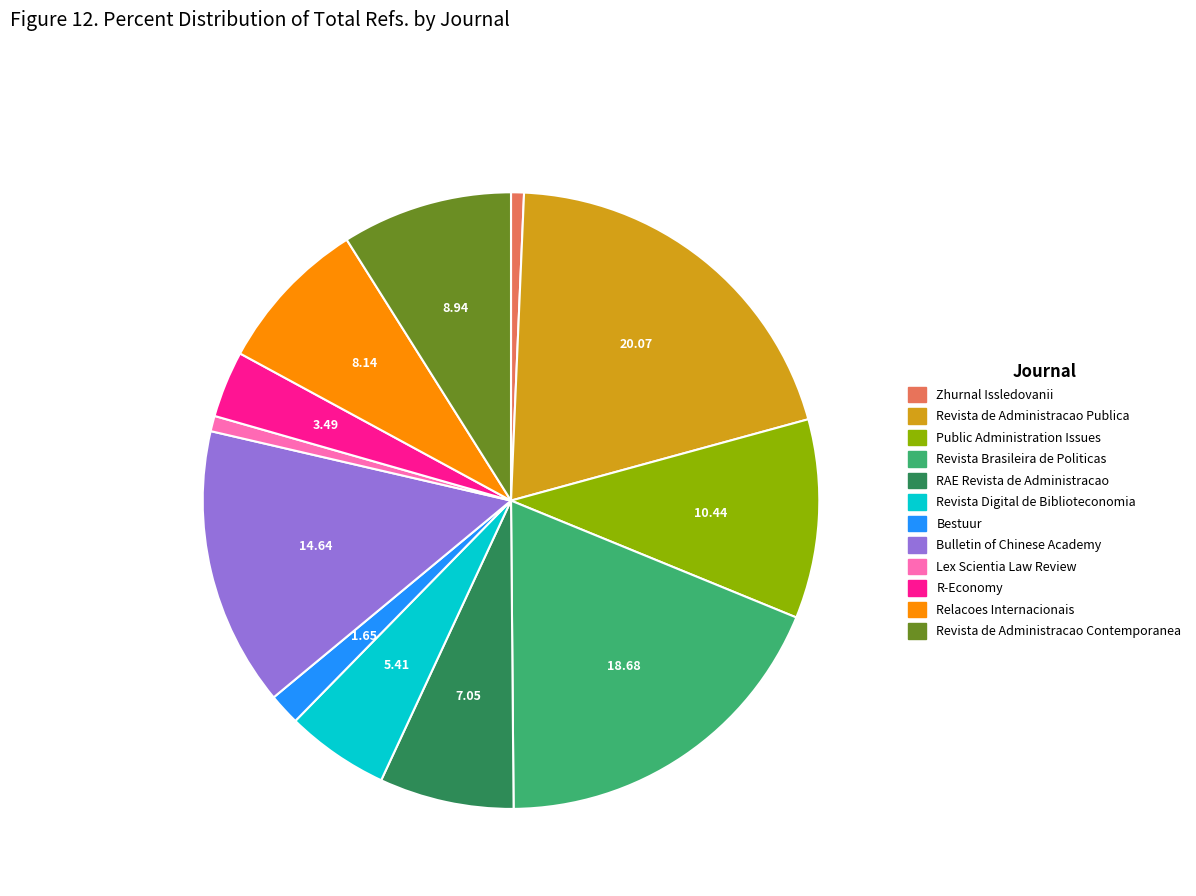

Is Public Administration Issues the majority of the pie?

No